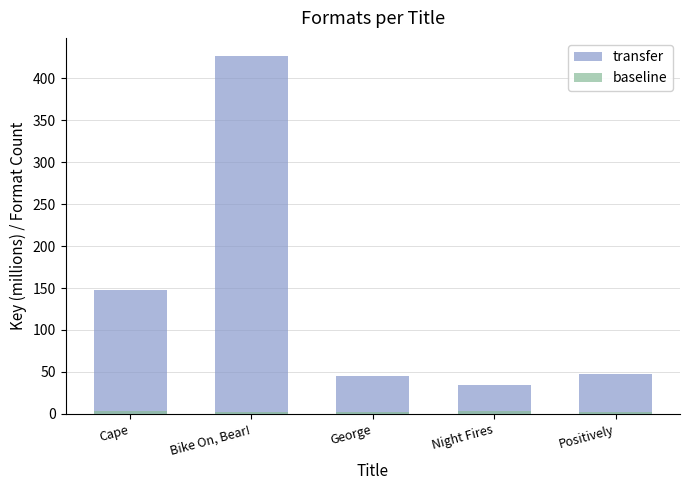

Between Night Fires and Positively, which series saw the biggest shift?

transfer